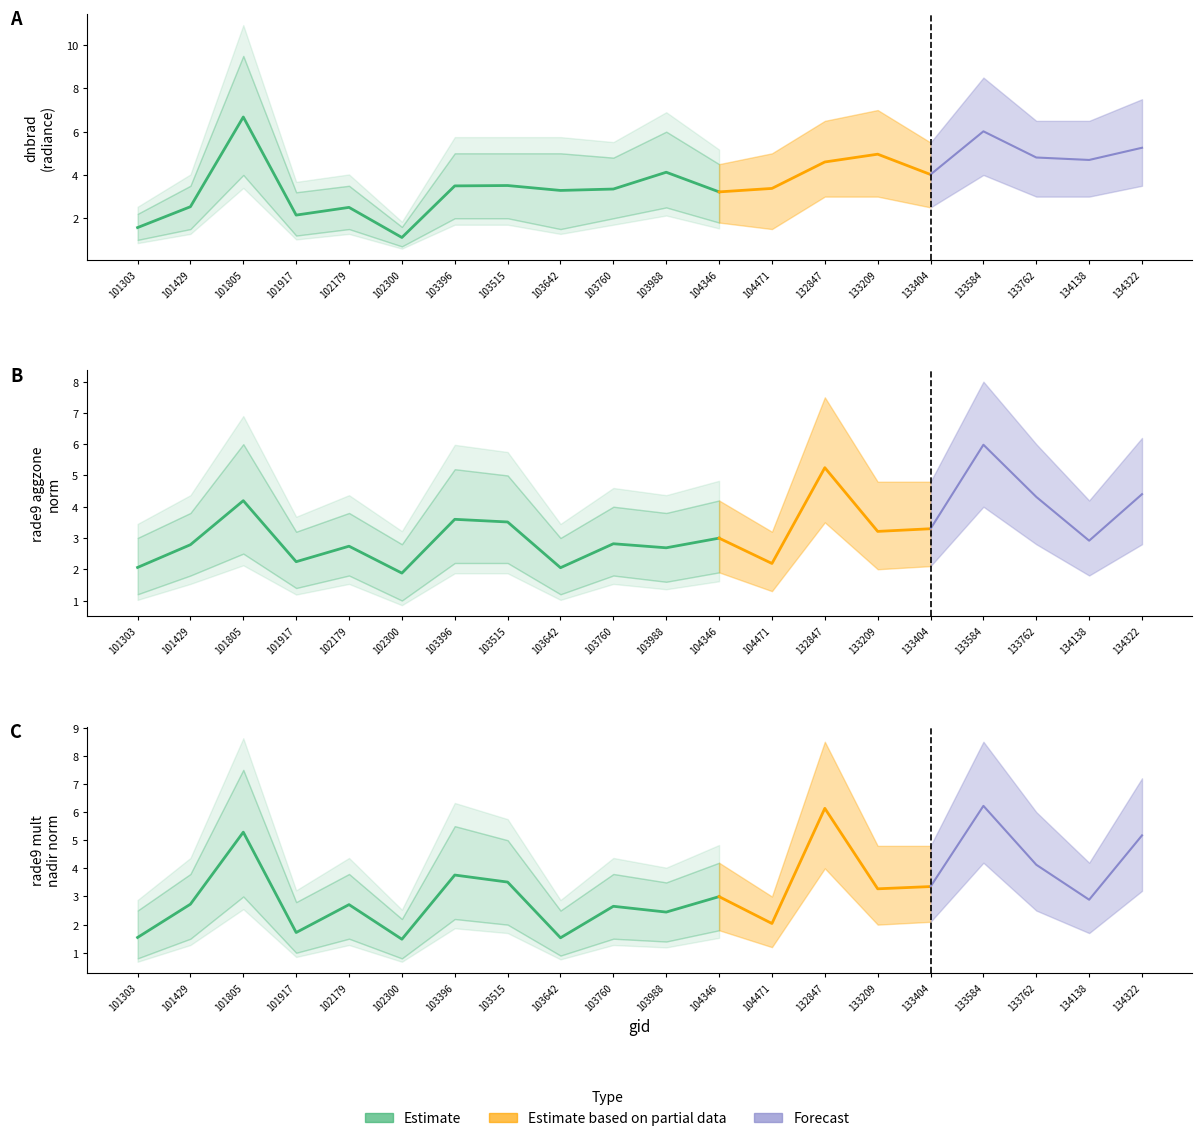

Count the number of categories in the chart.

20